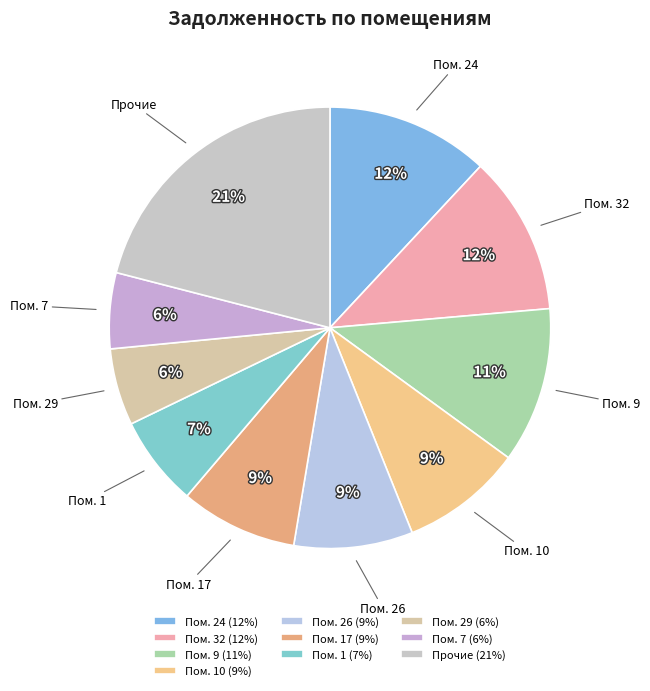

To the nearest percent, what is the average slice percentage?

10%